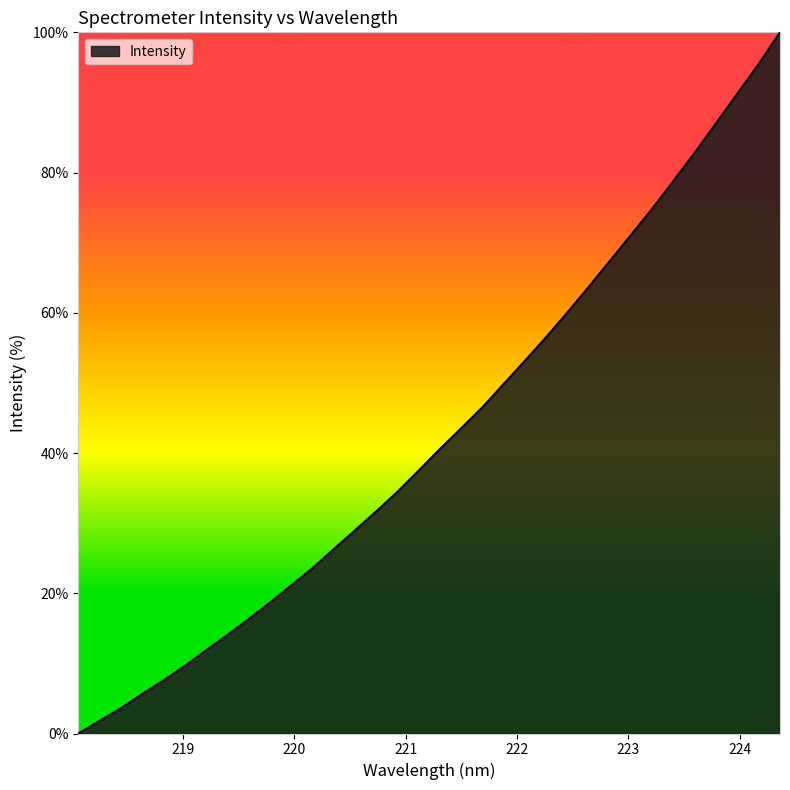

What is the greatest value displayed?

100.0